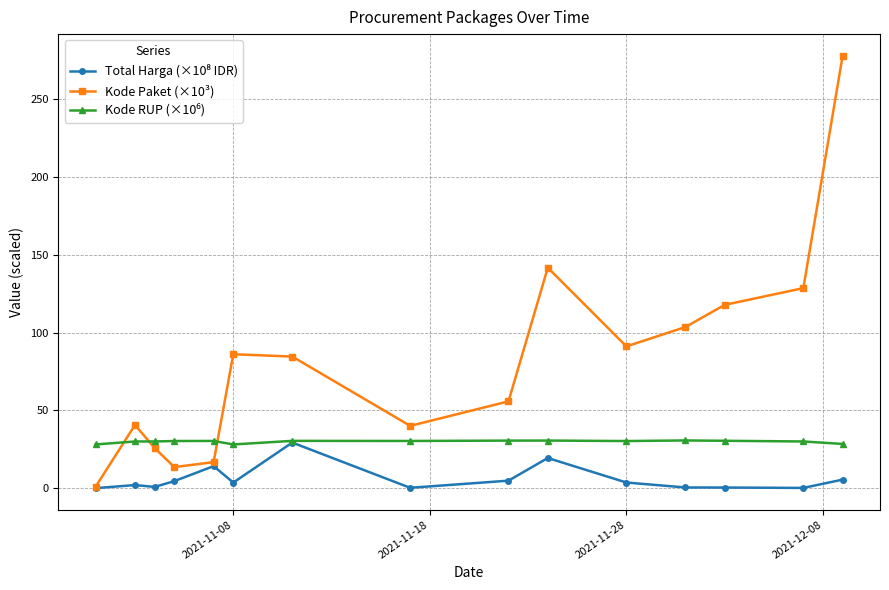

Which series has the largest total across all categories?

Kode Paket (×10³)